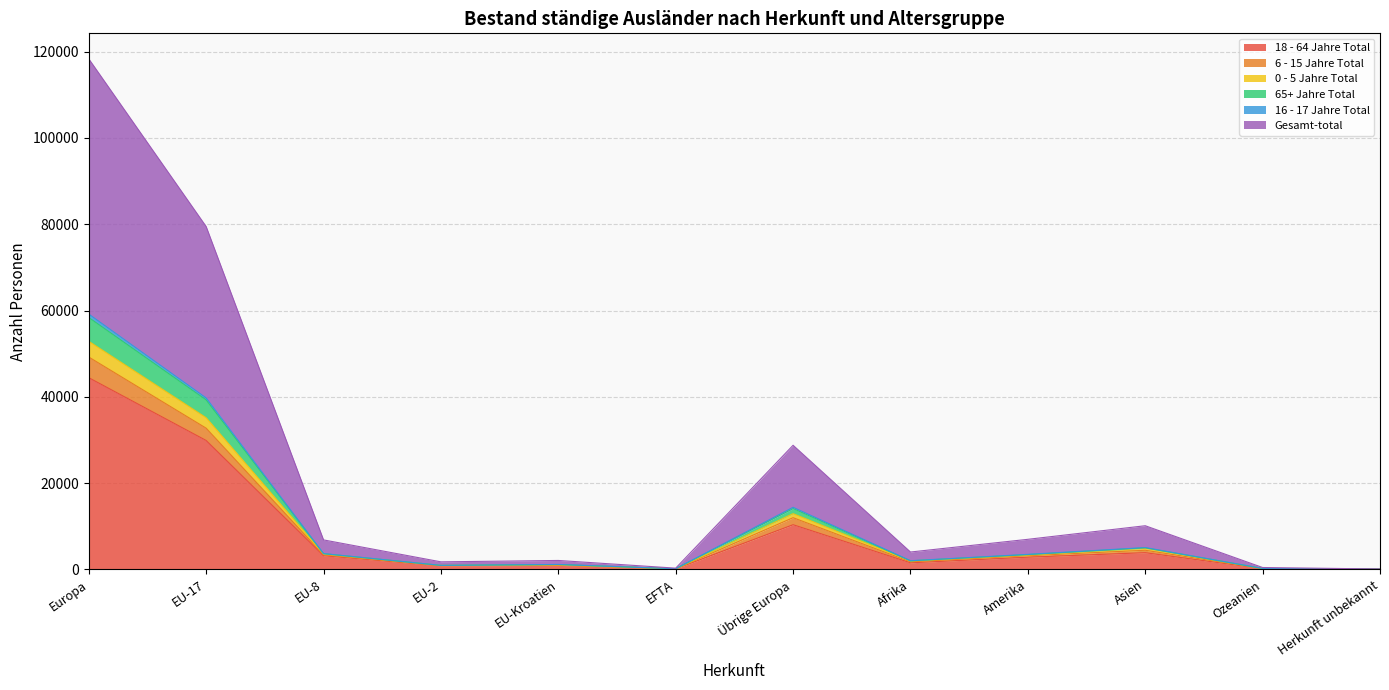

Does the chart display data point markers on the line(s)?

No